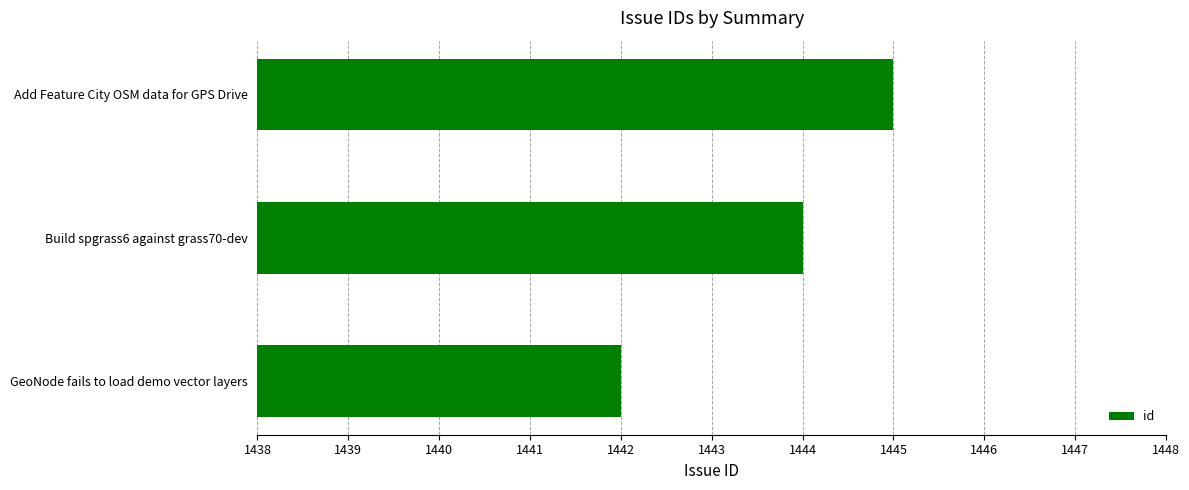

Is it true that the value at Add Feature City OSM data for GPS Drive is 572?

False